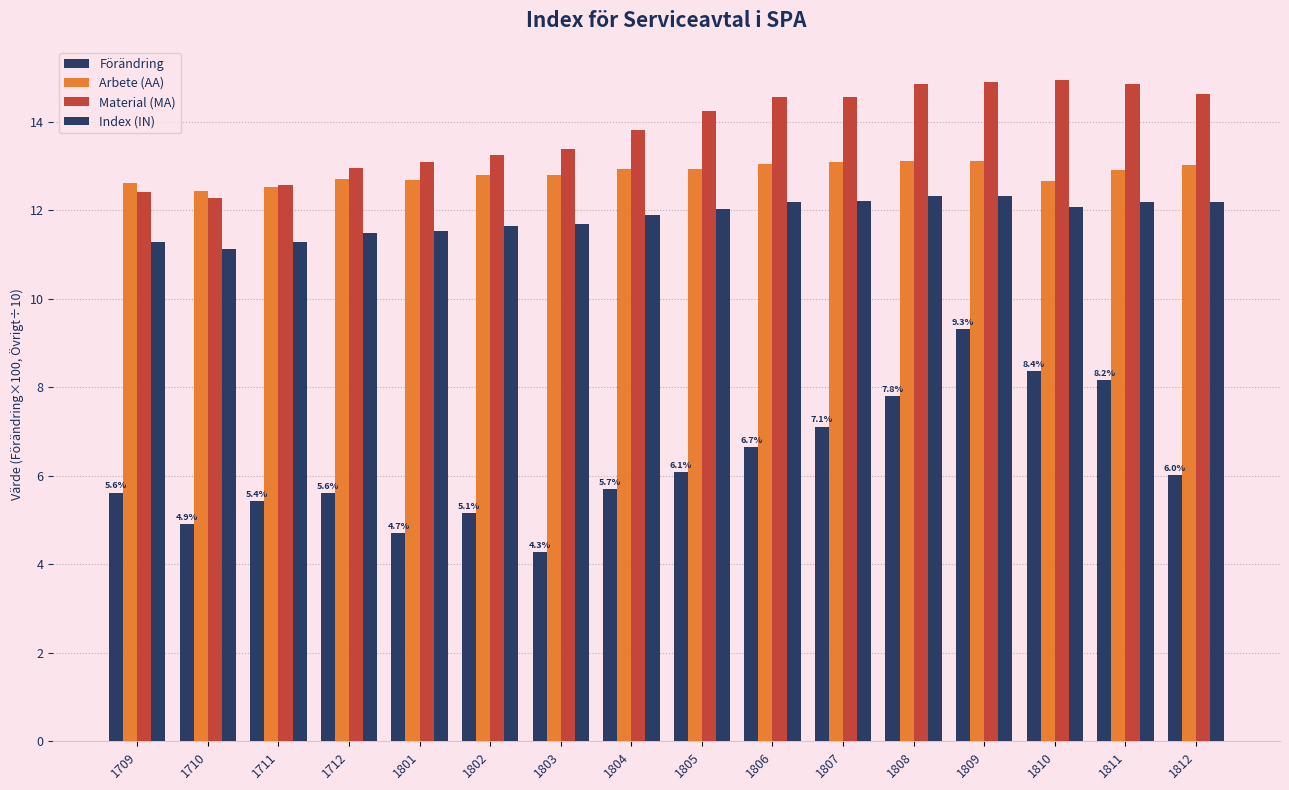

Reading right to left, what are all the values shown in this chart?

Förändring: 1812=6.0	1811=8.2	1810=8.4	1809=9.3	1808=7.8	1807=7.1	1806=6.7	1805=6.1	1804=5.7	1803=4.3	1802=5.1	1801=4.7	1712=5.6	1711=5.4	1710=4.9	1709=5.6
Arbete (AA): 1812=13.0	1811=12.9	1810=12.7	1809=13.1	1808=13.1	1807=13.1	1806=13.0	1805=12.9	1804=12.9	1803=12.8	1802=12.8	1801=12.7	1712=12.7	1711=12.5	1710=12.4	1709=12.6
Material (MA): 1812=14.6	1811=14.9	1810=14.9	1809=14.9	1808=14.9	1807=14.6	1806=14.6	1805=14.2	1804=13.8	1803=13.4	1802=13.2	1801=13.1	1712=12.9	1711=12.6	1710=12.3	1709=12.4
Index (IN): 1812=12.2	1811=12.2	1810=12.1	1809=12.3	1808=12.3	1807=12.2	1806=12.2	1805=12.0	1804=11.9	1803=11.7	1802=11.6	1801=11.5	1712=11.5	1711=11.3	1710=11.1	1709=11.3